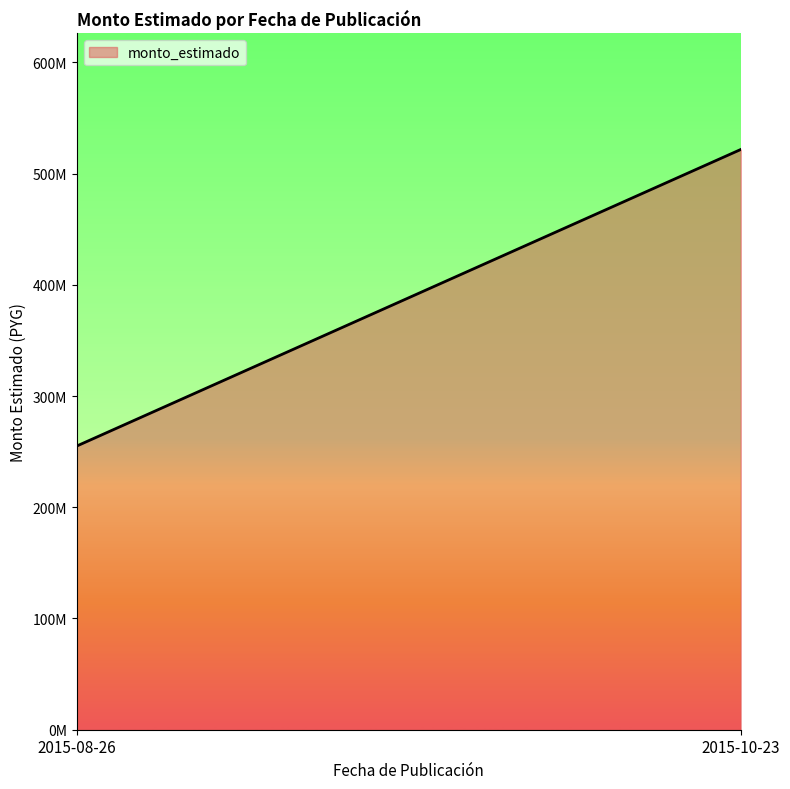

How many lines are shown in the chart?

1